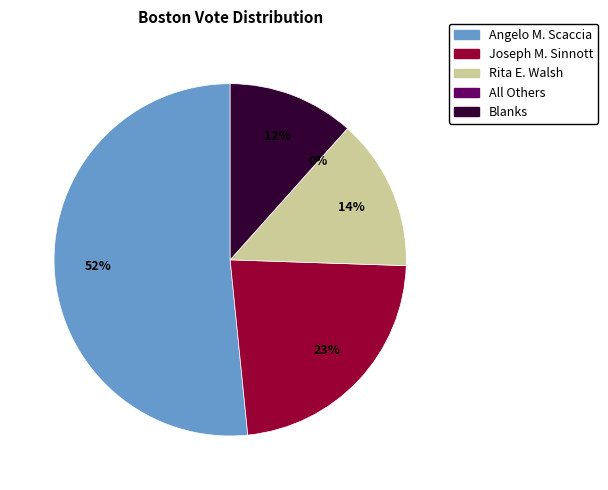

To the nearest percent, what is the difference between the largest and smallest slice percentages?

52%